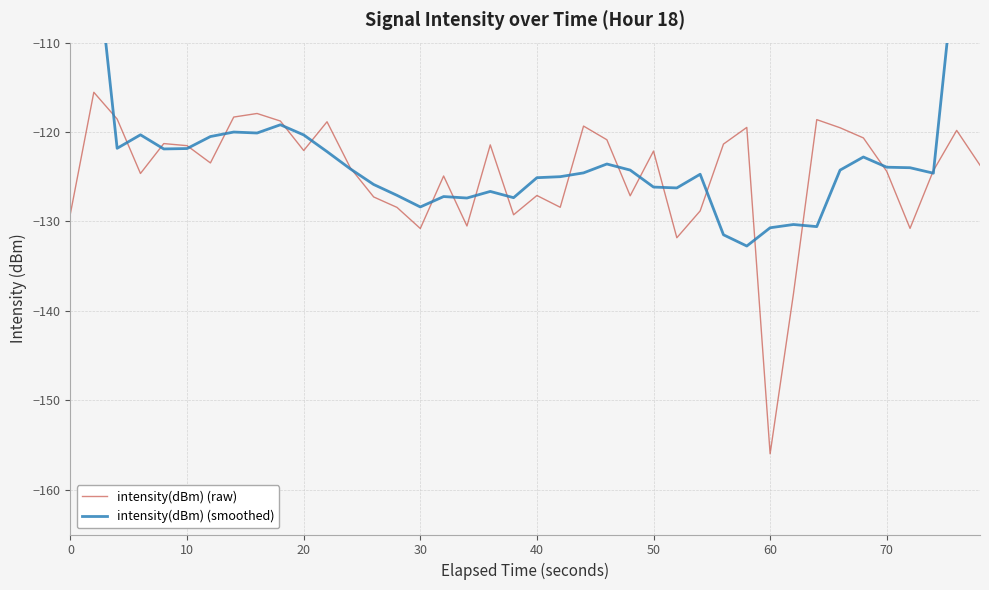

Which series has the widest spread of values?

intensity(dBm) (smoothed)